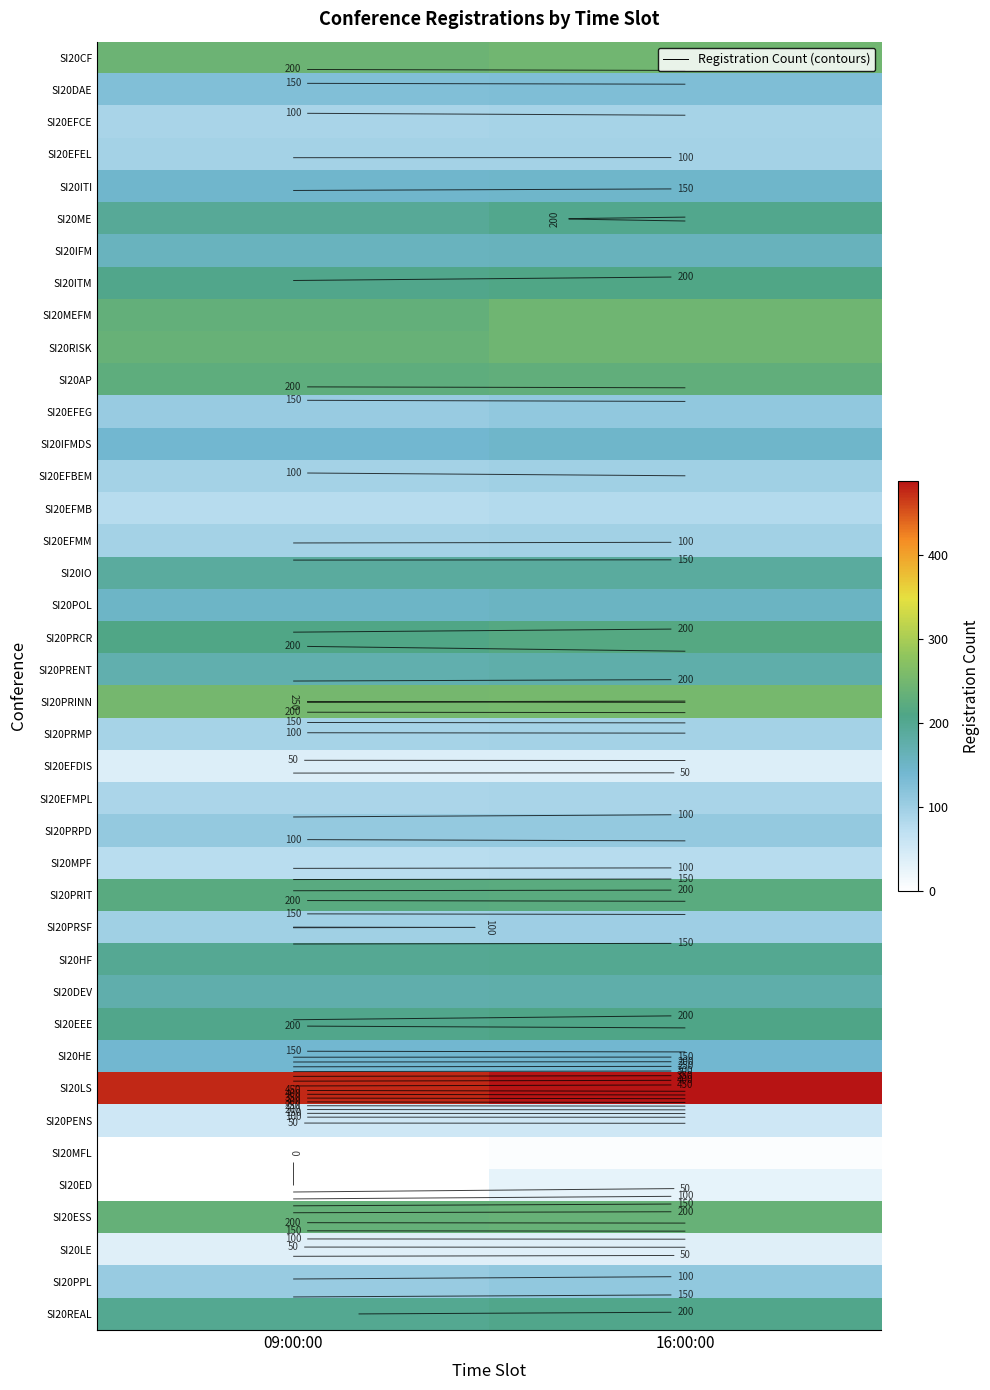

List the series in order of their peak value, highest first.

SI20LS, SI20PRINN, SI20CF, SI20MEFM, SI20RISK, SI20ESS, SI20AP, SI20PRIT, SI20PRCR, SI20ITM, SI20EEE, SI20REAL, SI20ME, SI20HF, SI20IO, SI20PRENT, SI20DEV, SI20IFM, SI20POL, SI20ITI, SI20IFMDS, SI20HE, SI20DAE, SI20PPL, SI20EFEG, SI20PRPD, SI20PRSF, SI20EFBEM, SI20EFMM, SI20EFEL, SI20PRMP, SI20EFCE, SI20EFMPL, SI20EFMB, SI20MPF, SI20PENS, SI20EFDIS, SI20LE, SI20ED, SI20MFL